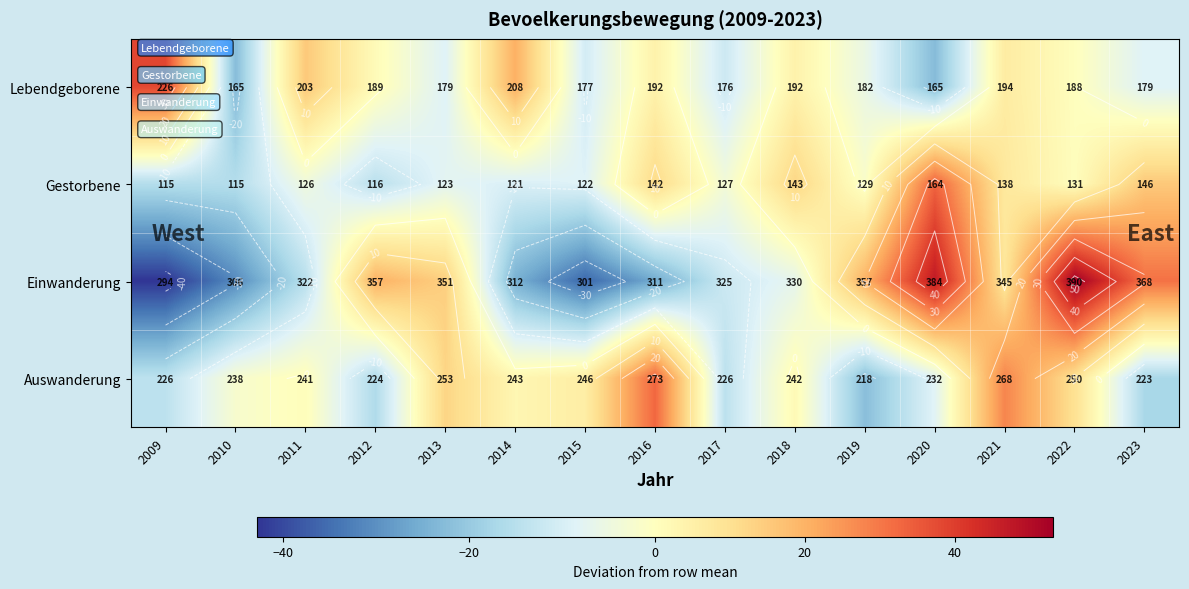

How many data points in Einwanderung are above -6?

7